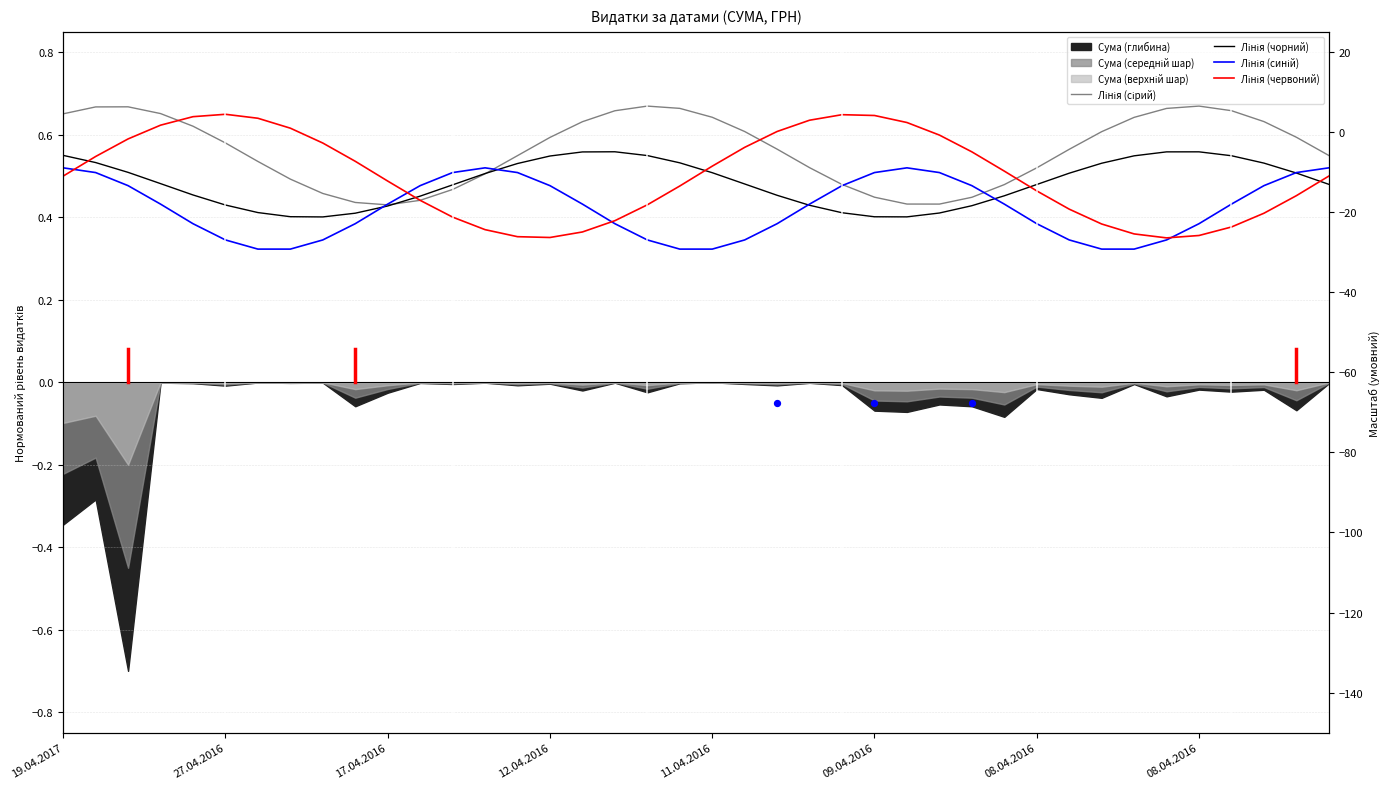

Which series contains the highest Y value?

Лінія (сірий)